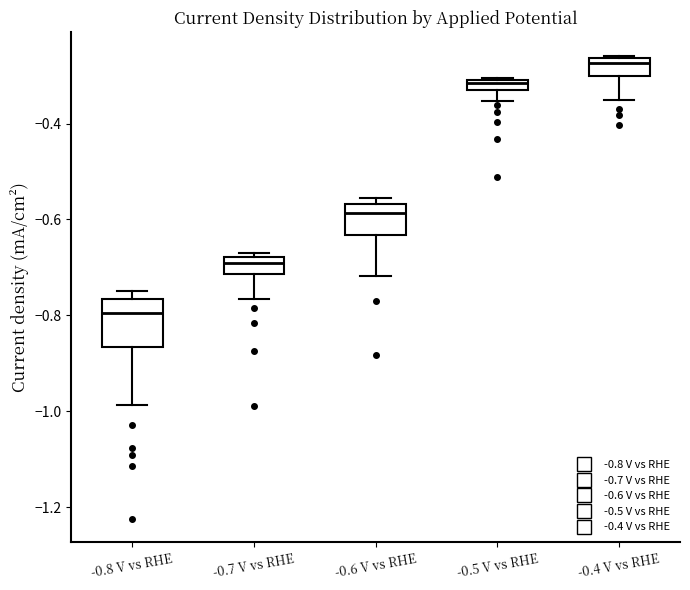

Which box's median line is the lowest?

-0.8 V vs RHE